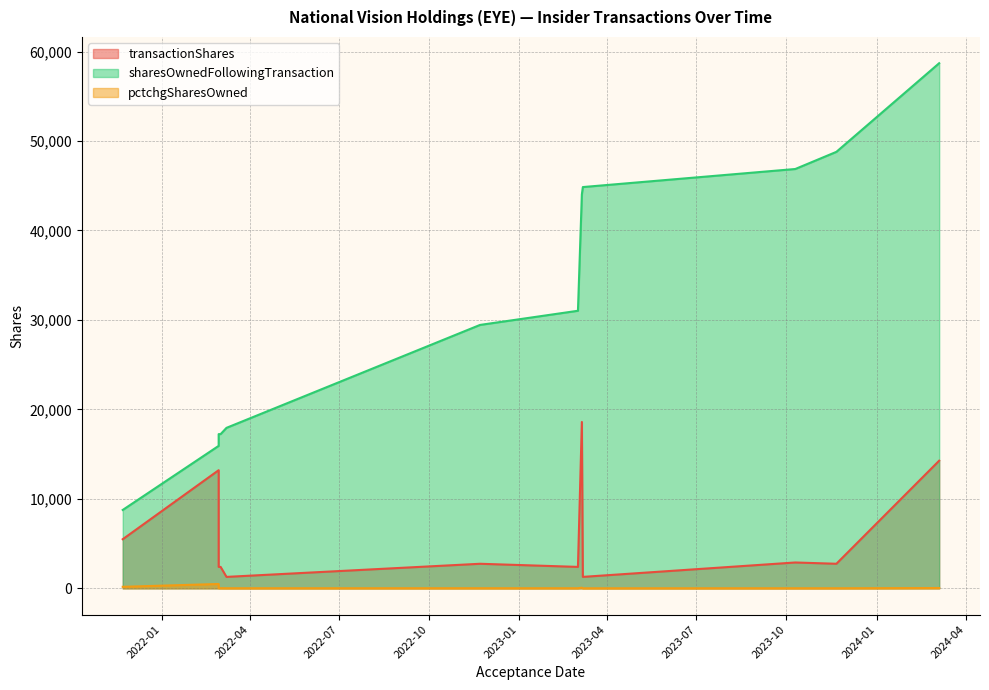

What are all the series names shown in the legend?

transactionShares, sharesOwnedFollowingTransaction, pctchgSharesOwned